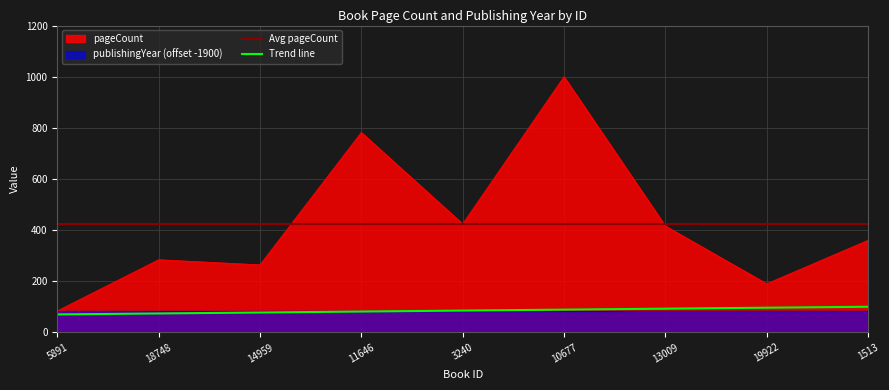

What is the approximate value at 14959, to the nearest 100?

300